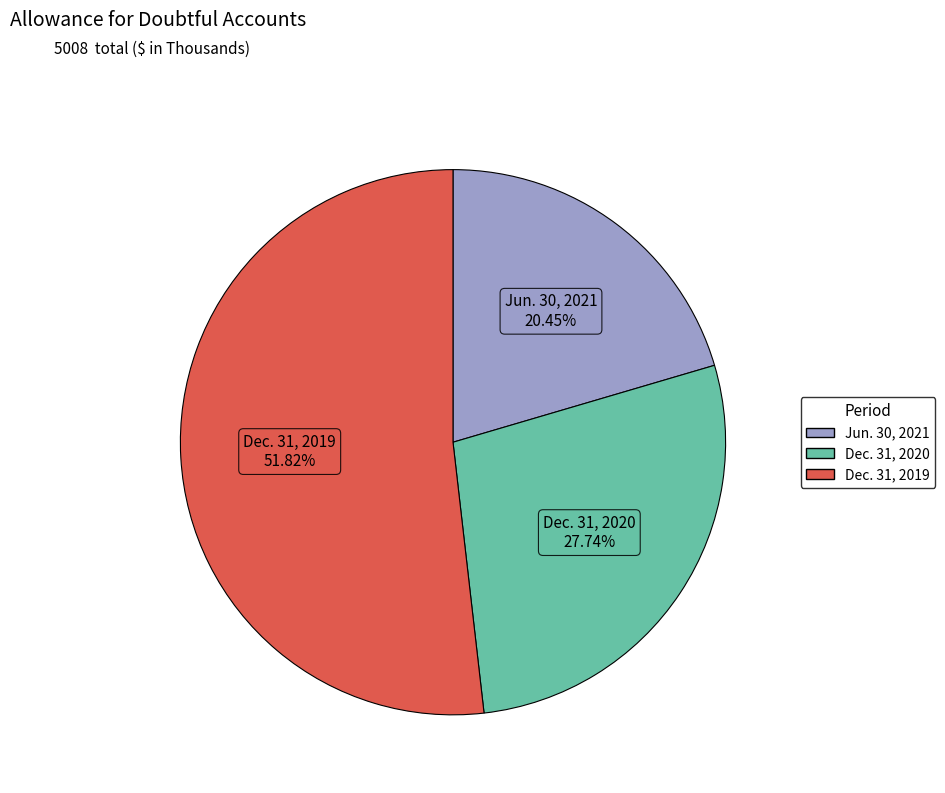

What percentage is the Dec. 31, 2019 slice, to the nearest percent?

52%